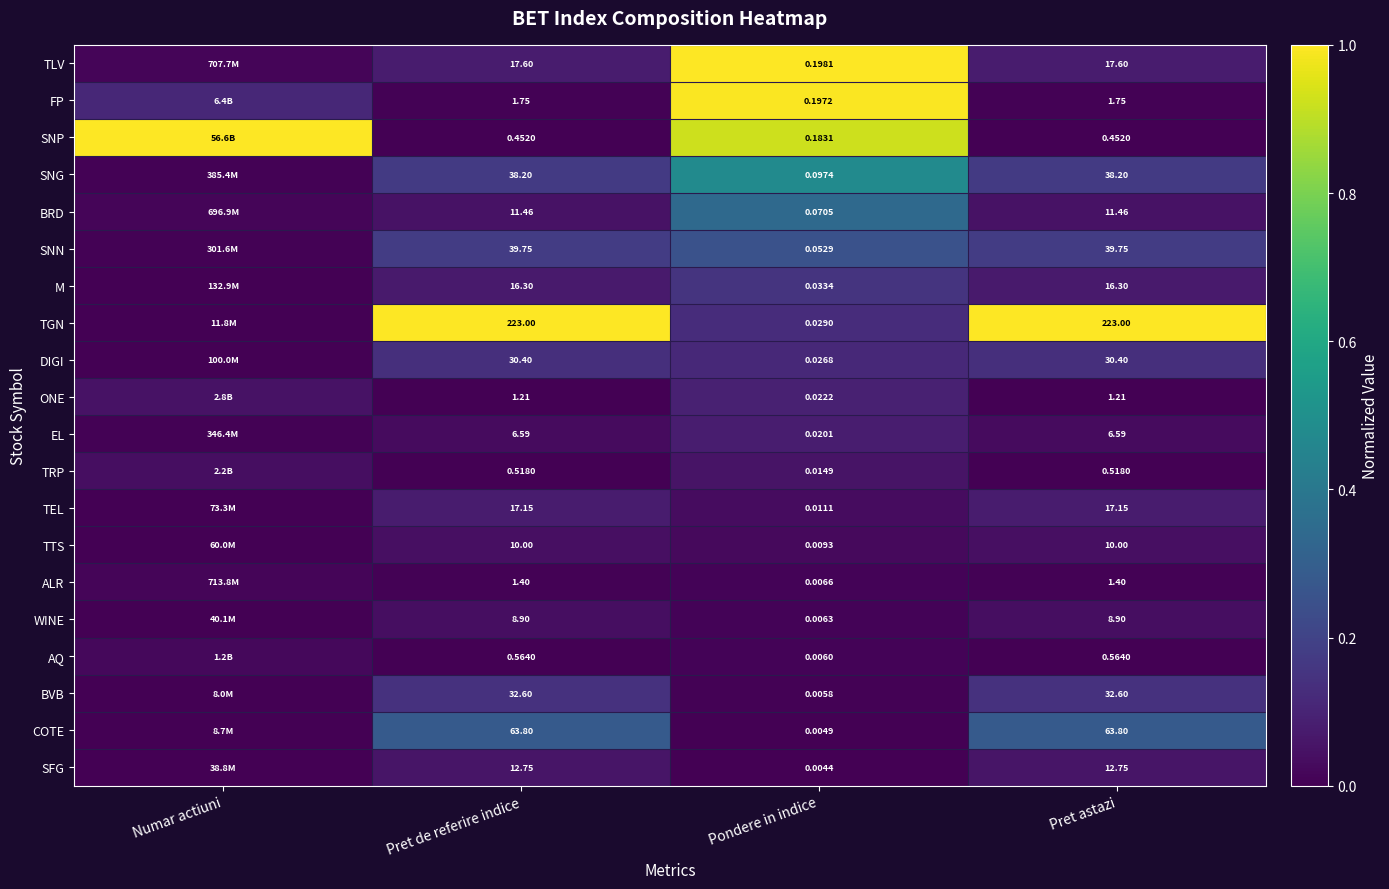

At Pondere in indice, list the series in order from smallest to largest.

SFG, COTE, BVB, AQ, WINE, ALR, TTS, TEL, TRP, EL, ONE, DIGI, TGN, M, SNN, BRD, SNG, SNP, FP, TLV